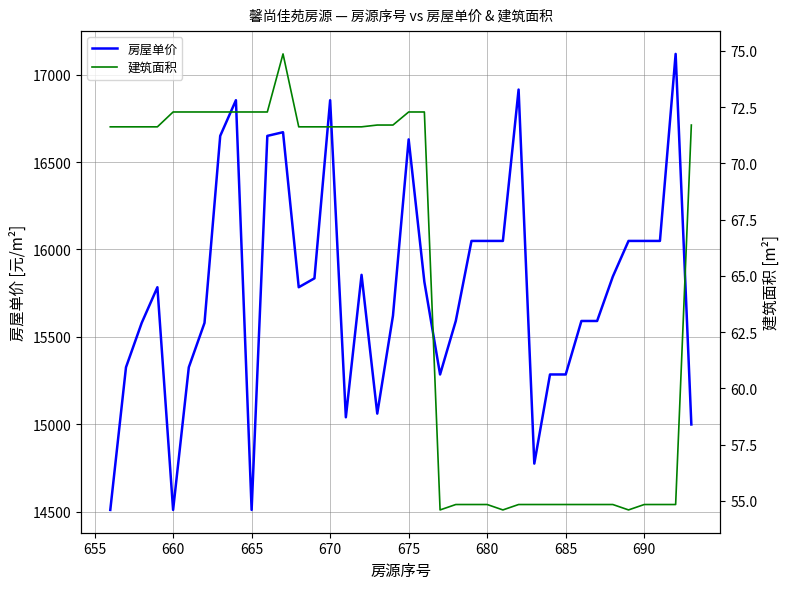

What is the lowest value of the 房屋单价 series?

14510